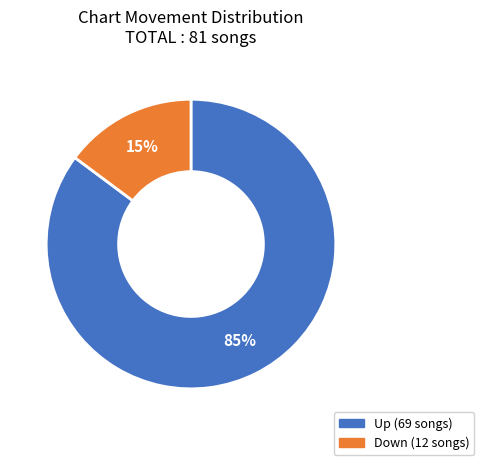

To the nearest percent, what is the difference between the largest and smallest slice percentages?

70%